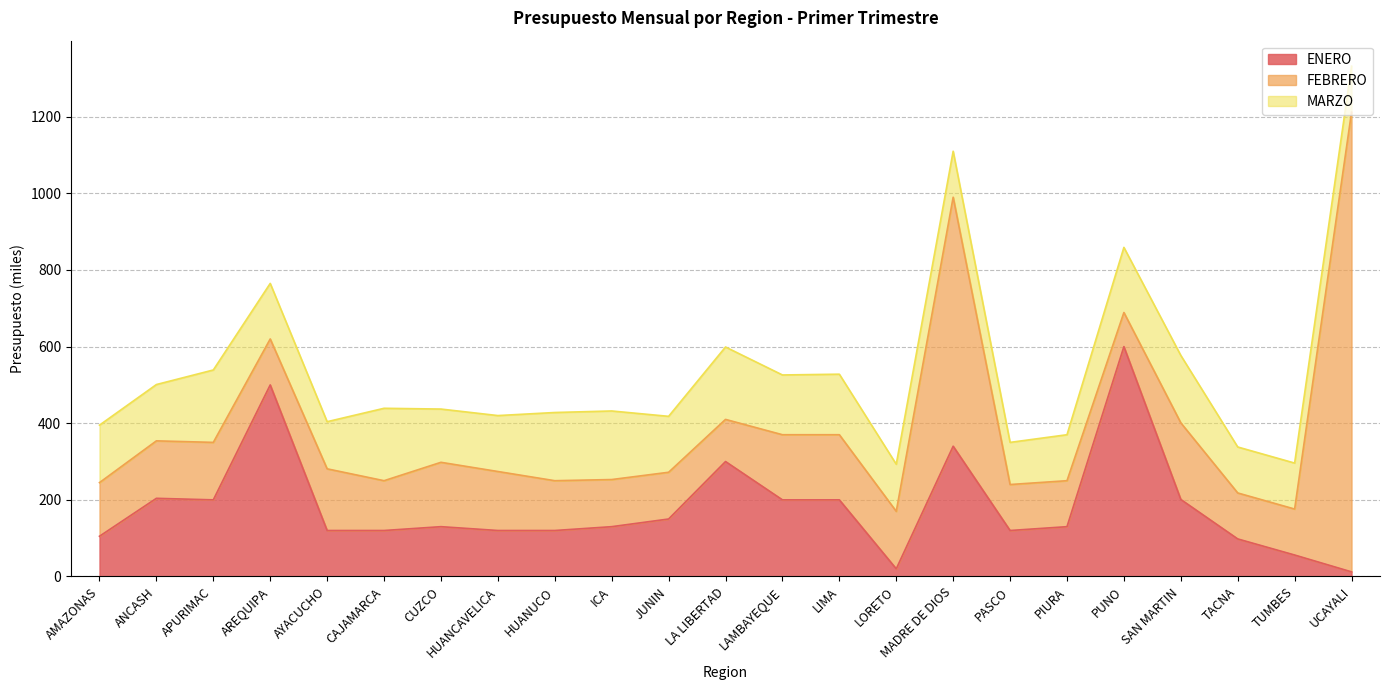

Read the ENERO value at CUZCO.

130